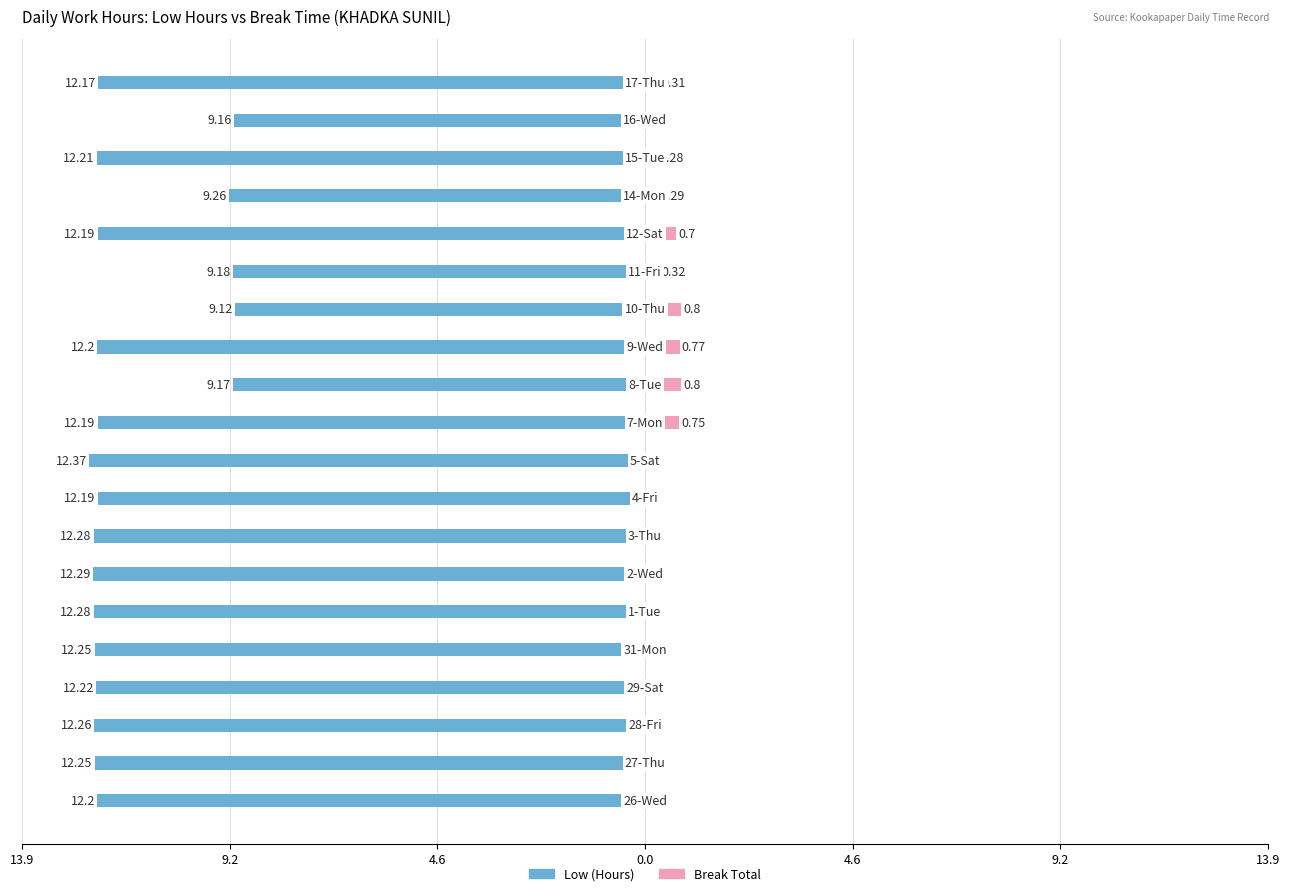

How many data points does each series have?

20